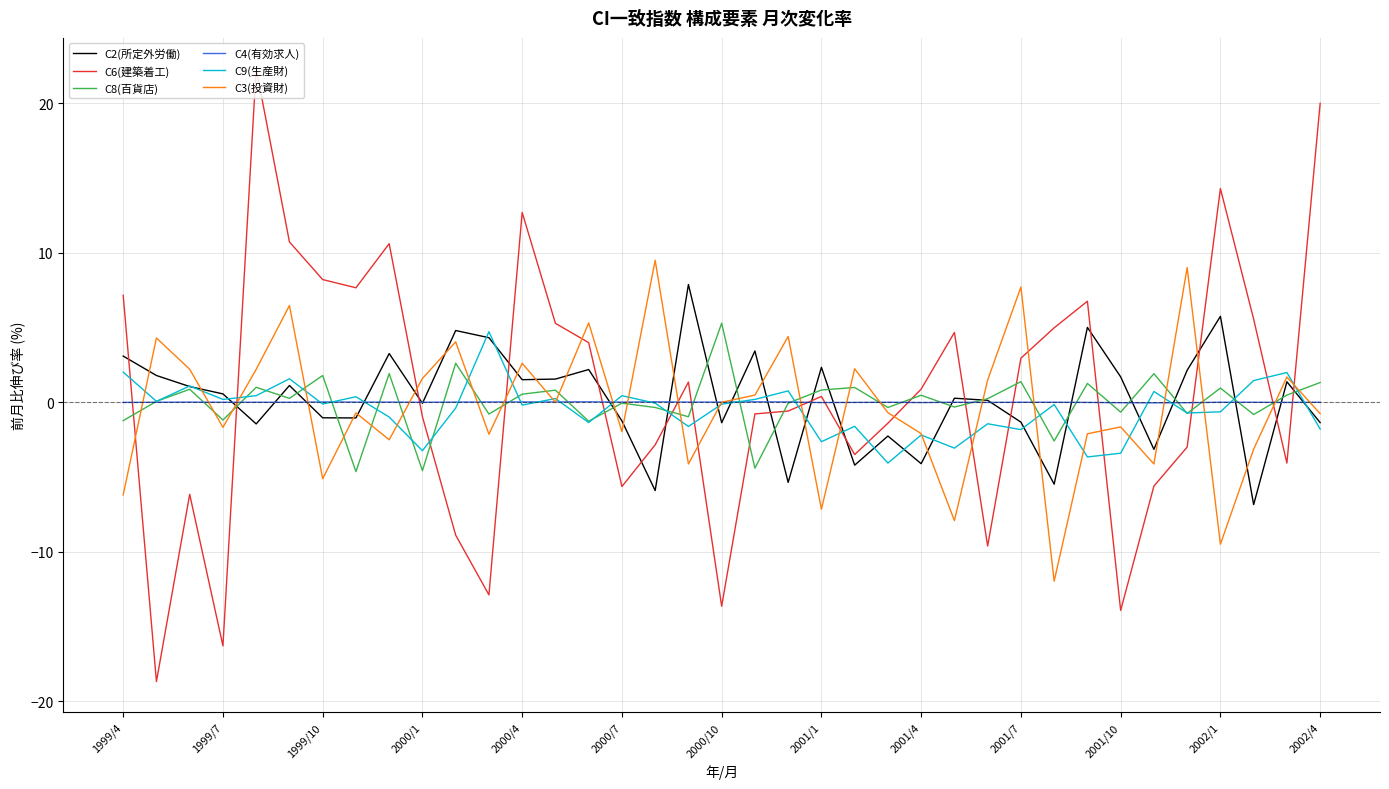

True or false: C8(百貨店) and C6(建築着工) cross at least once.

True